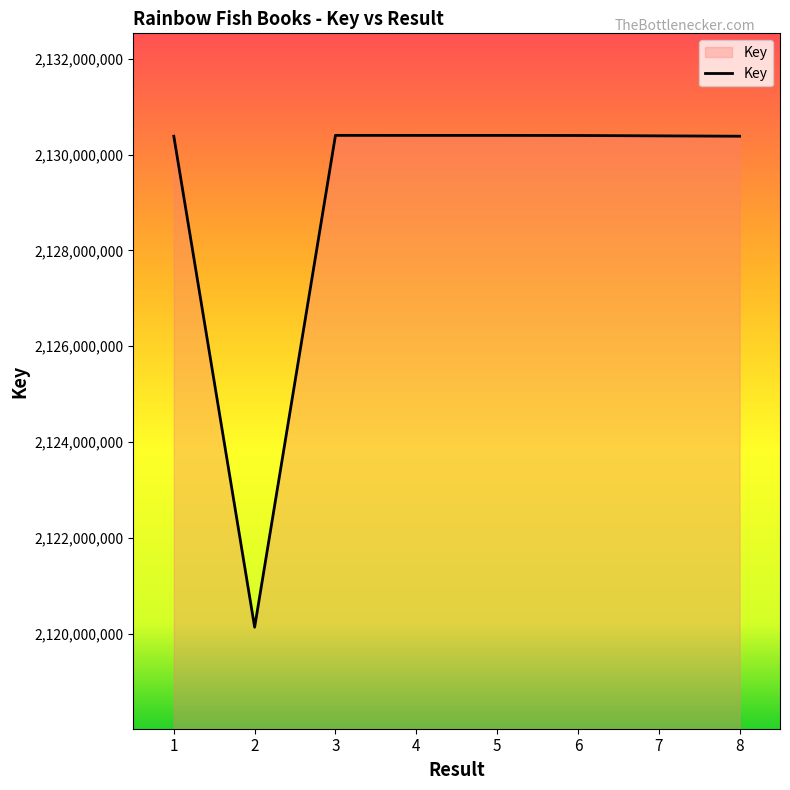

Which label corresponds to the smallest value in the chart?

2